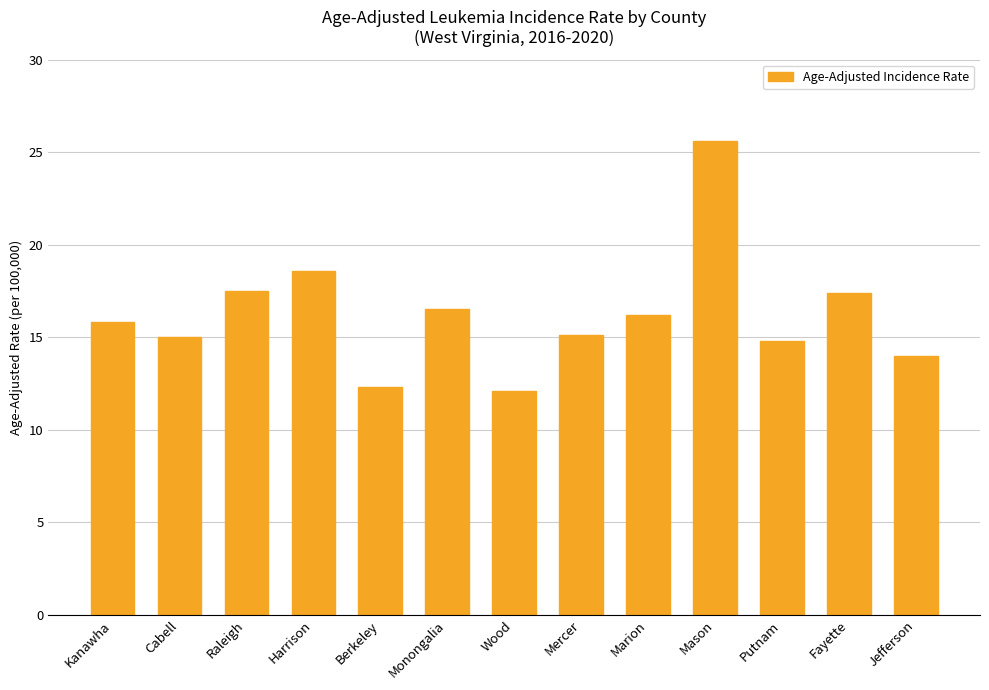

How many bars are there in total?

13